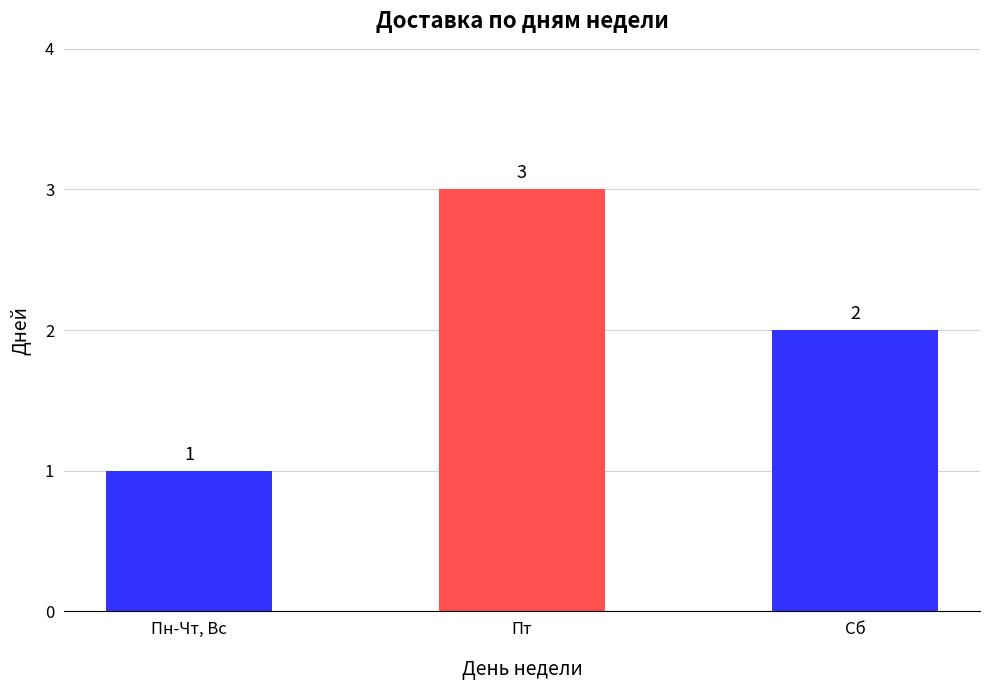

Rank the categories by value from lowest to highest.

Пн-Чт, Вс, Сб, Пт